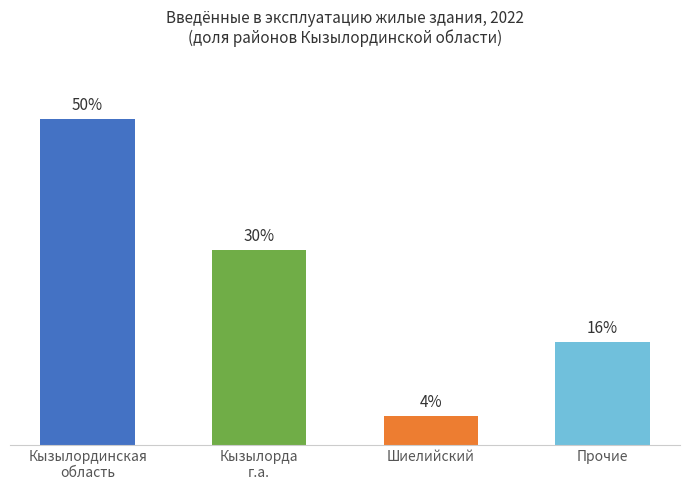

Approximately how many times larger is the value at Кызылорда
г.а. compared to Кызылординская
область?

0.6